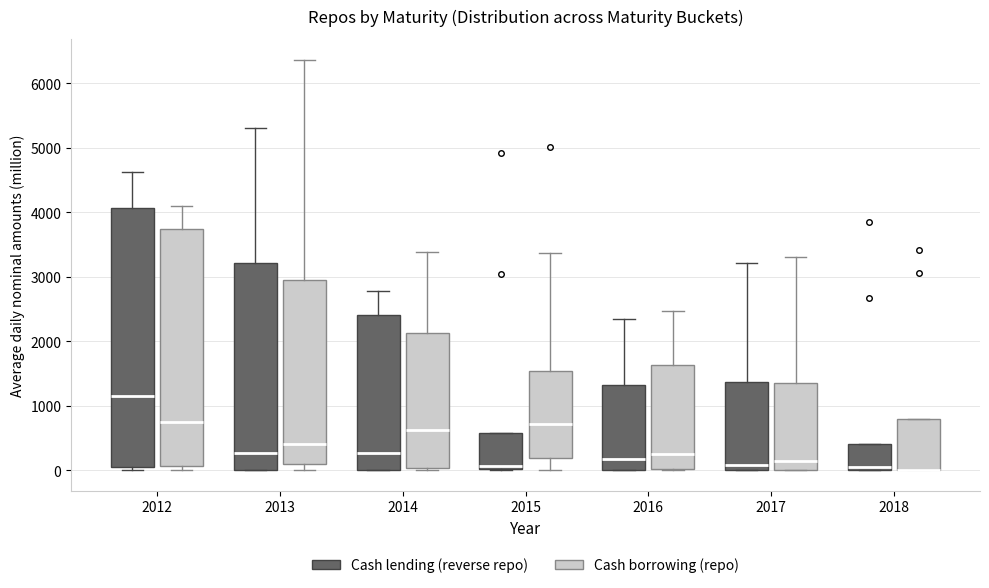

Which box is the tallest, from its lower edge to its upper edge?

2012 (Cash lending (reverse repo))